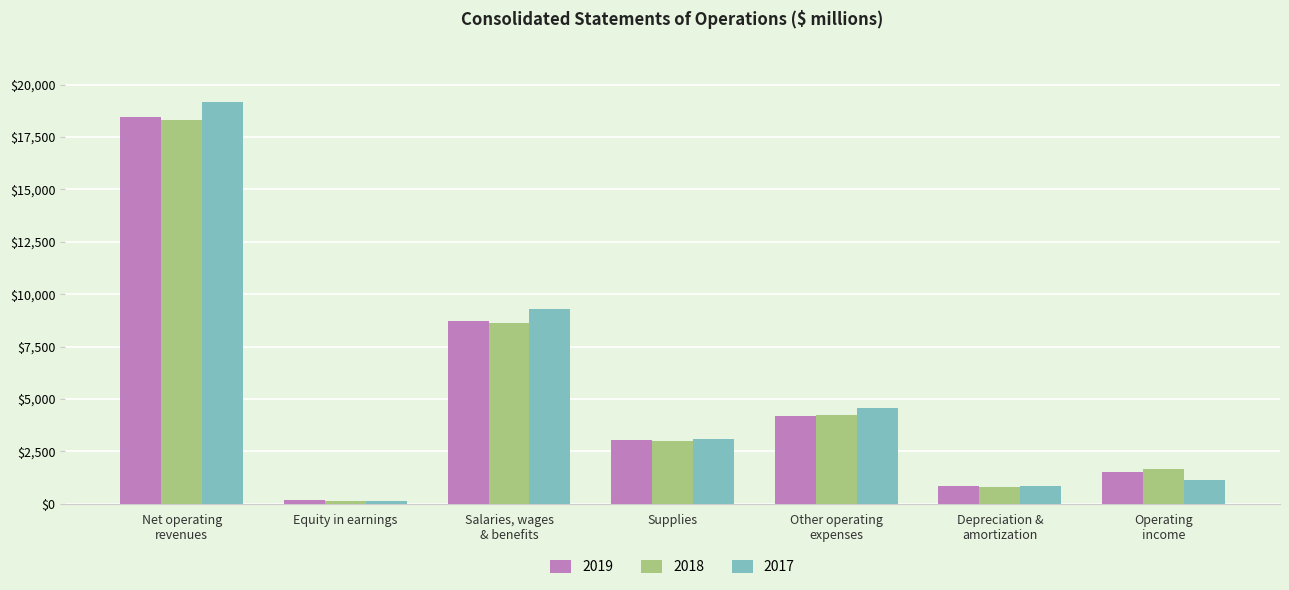

Is it true that 2019 equals 1513 at Operating
income?

True